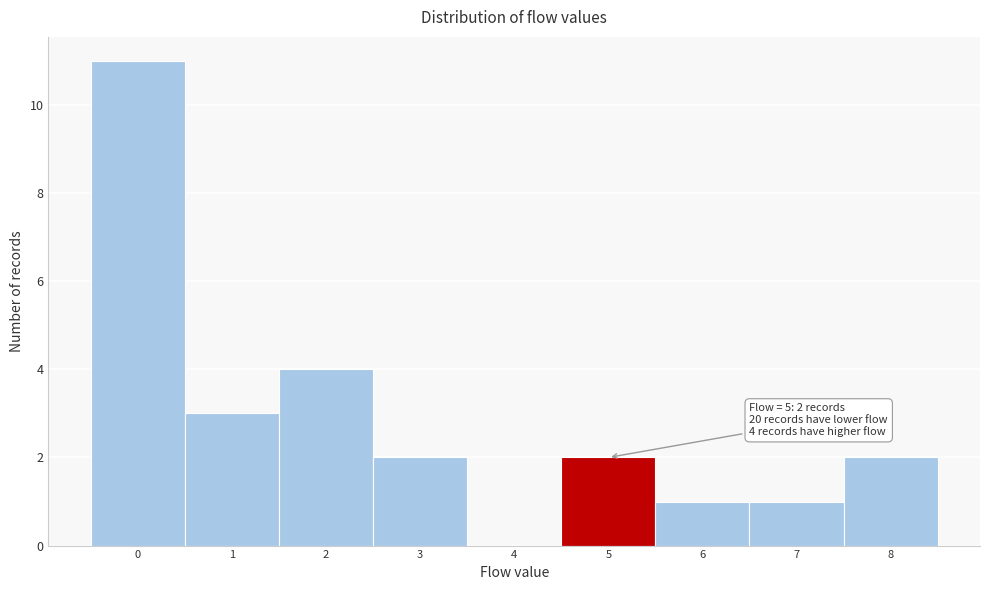

Which range on the x-axis has the tallest bar?

-0.5 to 0.5